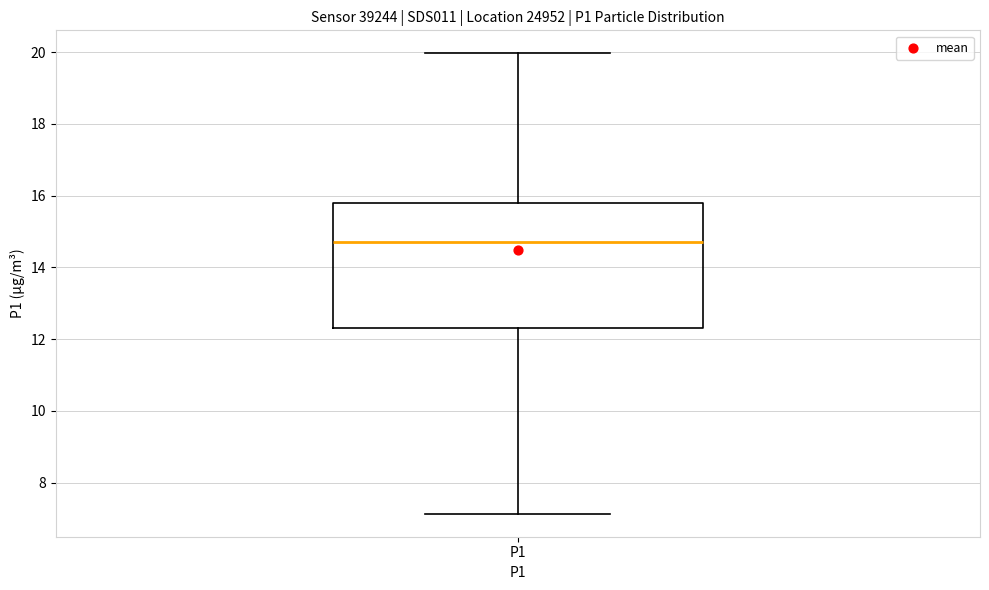

Read this box plot against the y-axis: the position of the median line, the range covered by the box, and the ends of both whiskers. The values are not printed on the chart, so give them approximately, as read against the axis.

median 14.8, box 12.4 to 15.8, whiskers 7.2 to 20.0